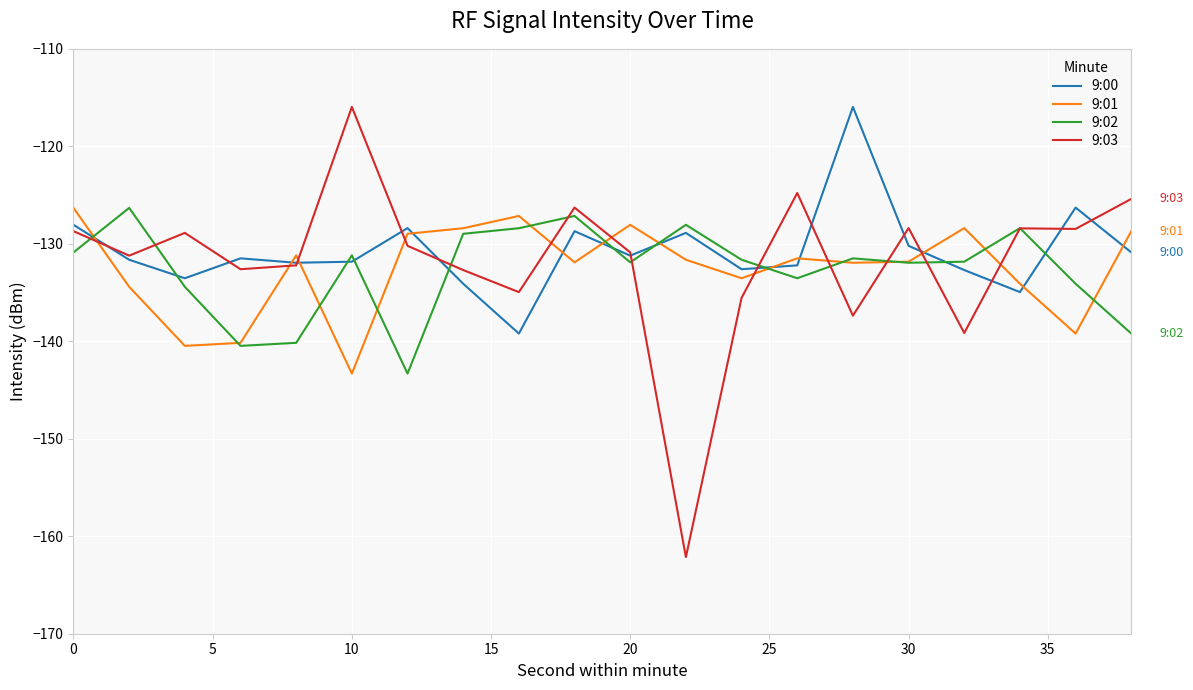

What is the greatest value displayed?

-116.0